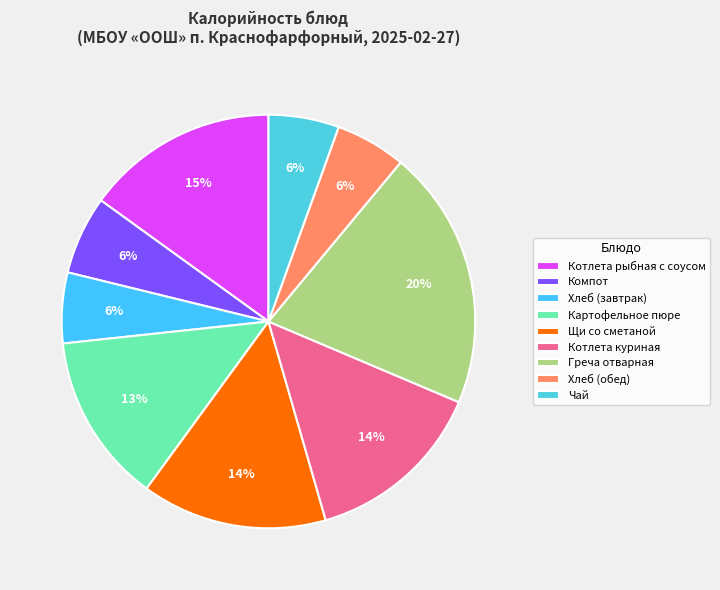

How many segments does this pie chart have?

9